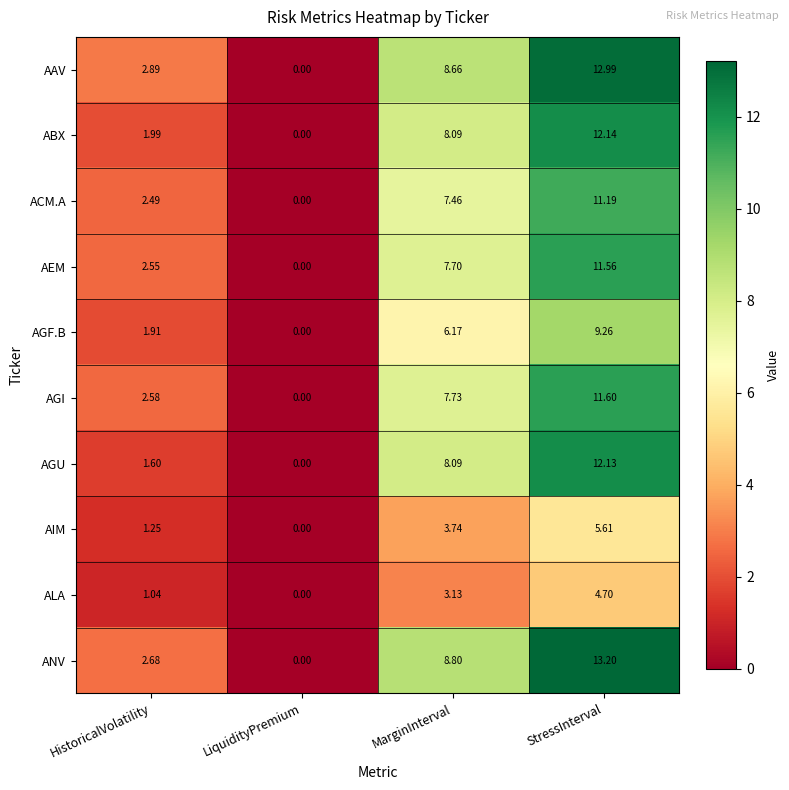

Which series has the largest total across all categories?

ANV